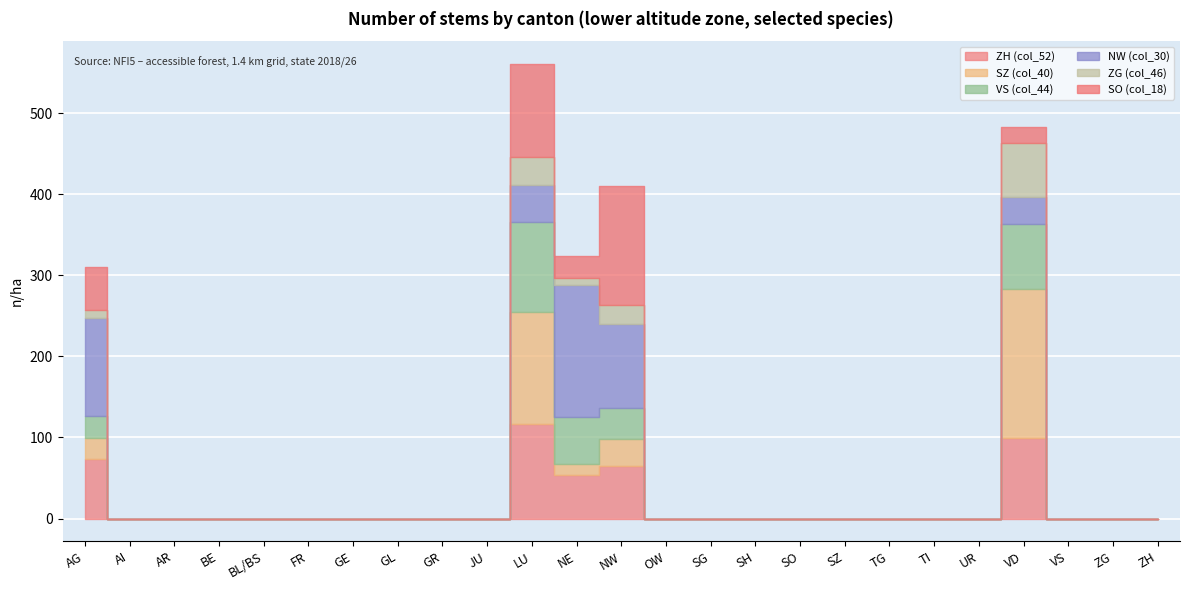

Is it true that ZG (col_46) equals 0 at GE?

True